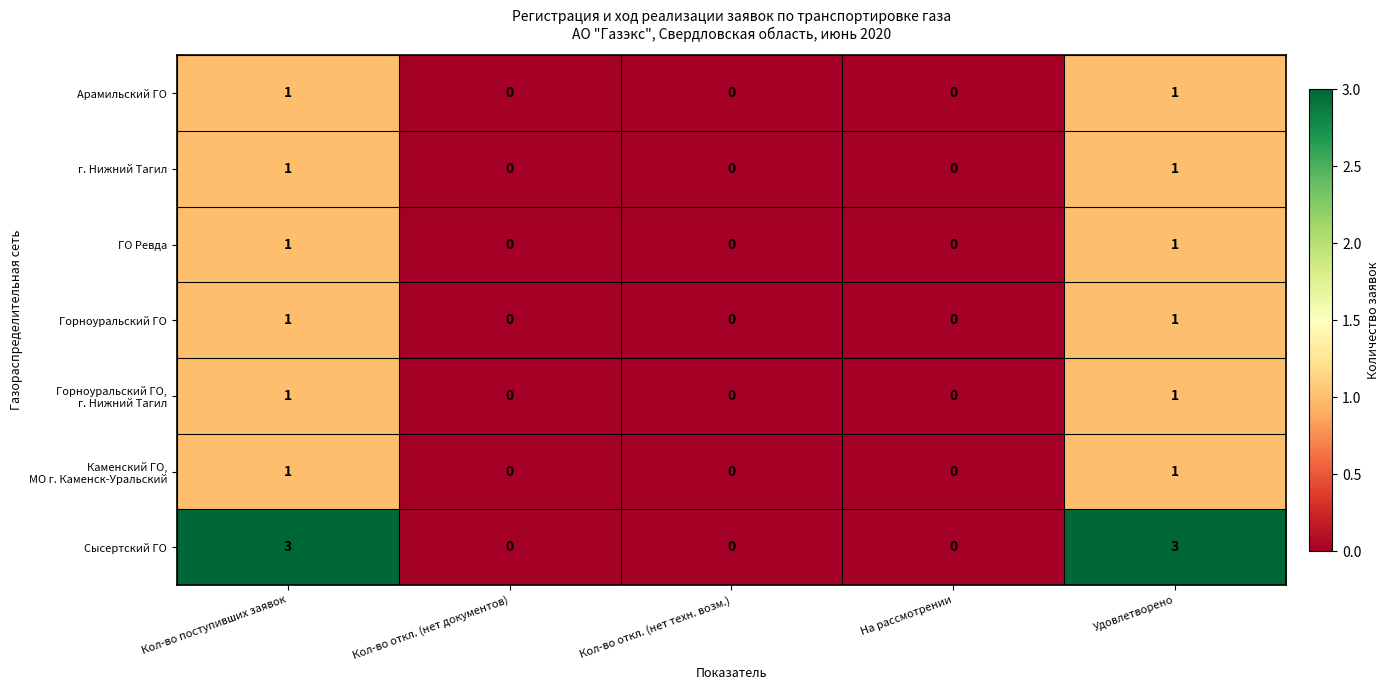

Count the г. Нижний Тагил values in the range 0 to 1.

5